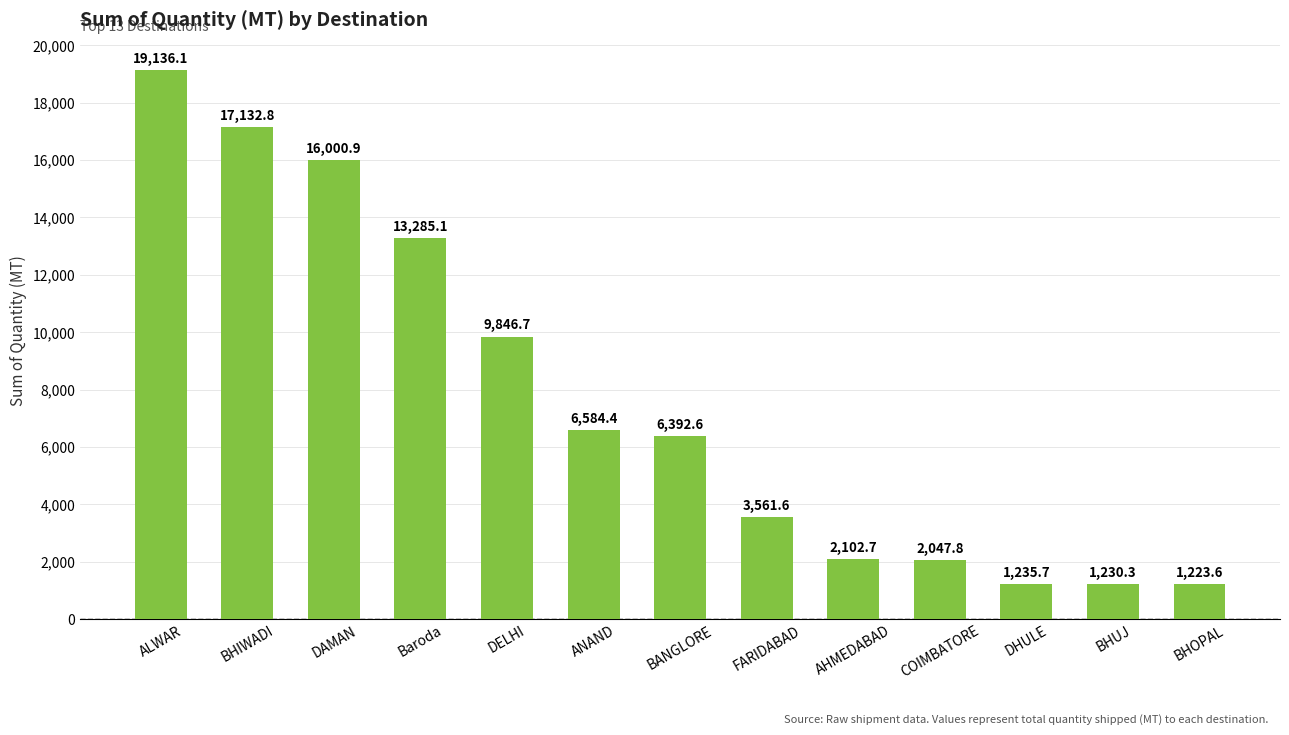

List the labels in order of value, smallest first.

BHOPAL, BHUJ, DHULE, COIMBATORE, AHMEDABAD, FARIDABAD, BANGLORE, ANAND, DELHI, Baroda, DAMAN, BHIWADI, ALWAR